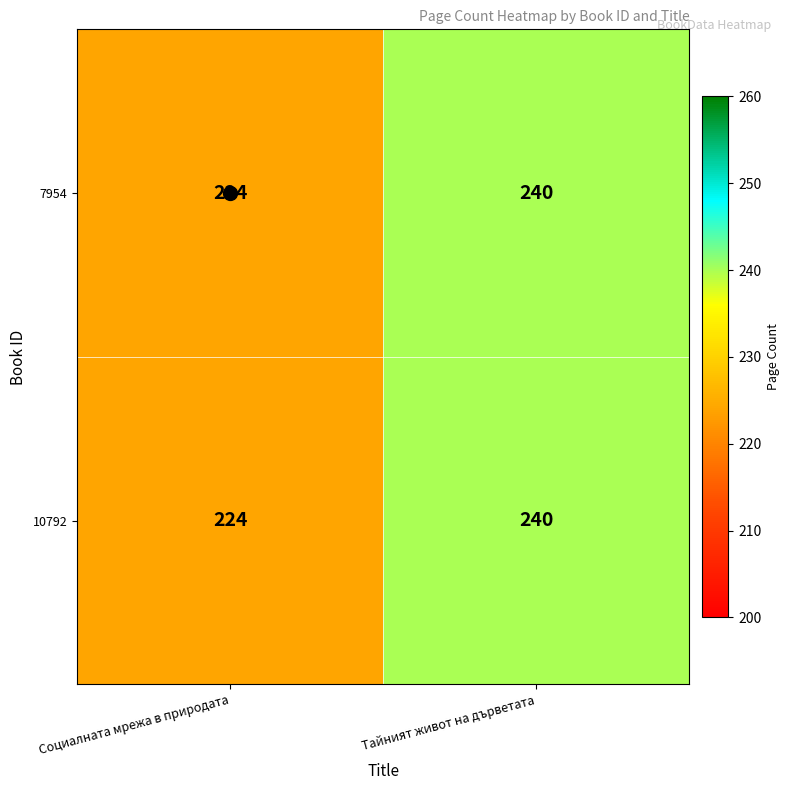

What is the greatest value displayed?

240